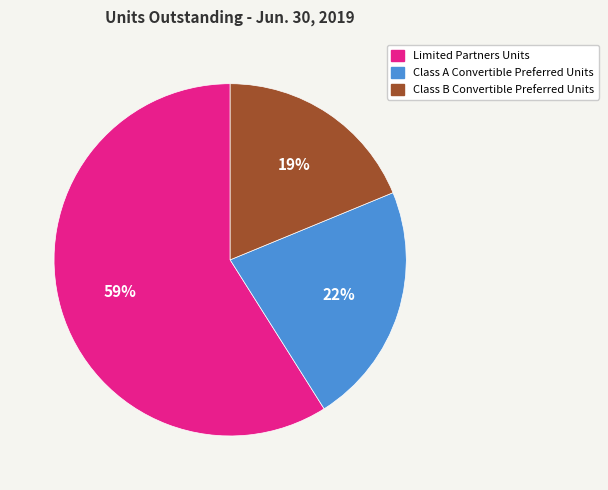

To the nearest percent, what portion does Class B Convertible Preferred Units represent?

19%